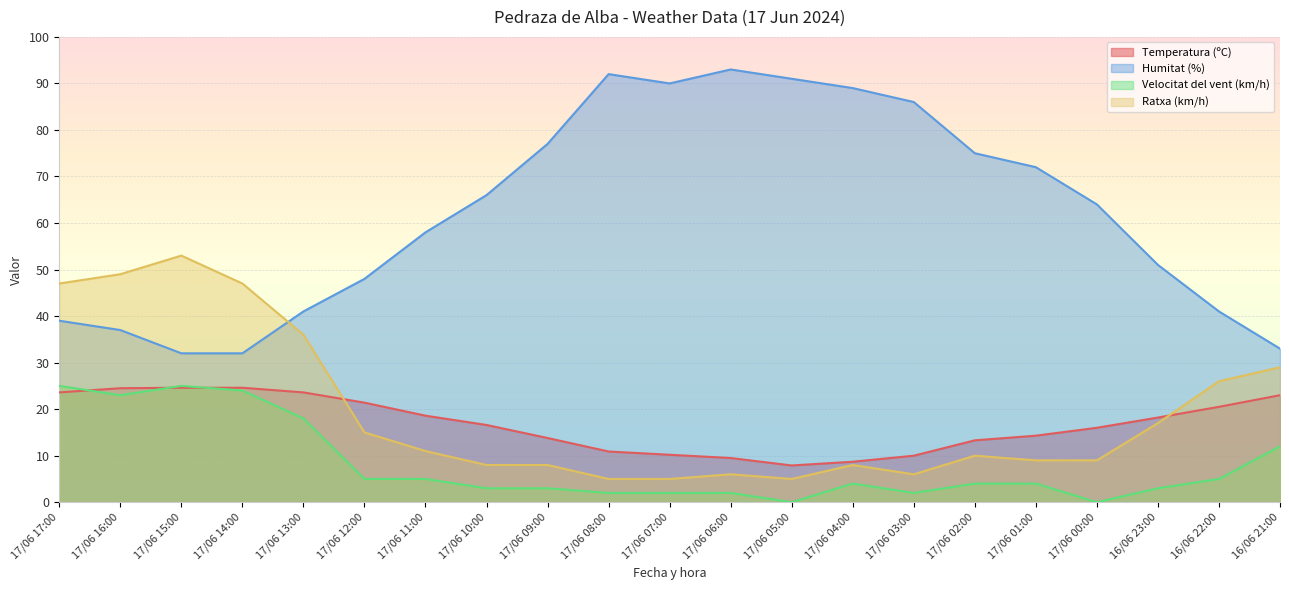

What is the value of the Humitat (%) point at the 1st from the left?

39.0